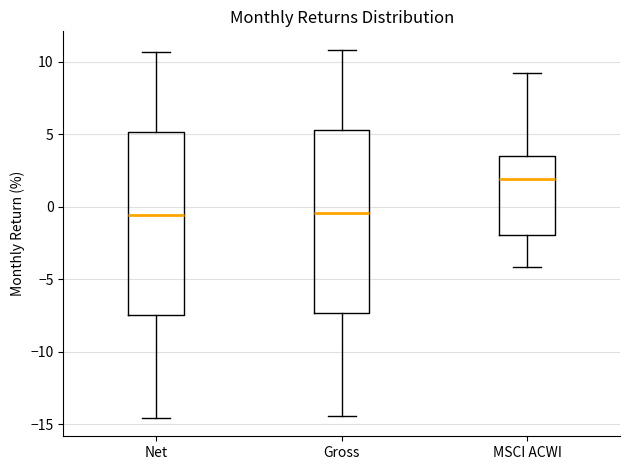

Reading left to right, read every box against the y-axis: the position of its median line, the range the box covers, and the ends of its whiskers. The values are not printed on the chart, so give them approximately, as read against the axis.

Net: median -0.5, box -7.5 to 5.0, whiskers -14.5 to 10.5
Gross: median -0.5, box -7.5 to 5.5, whiskers -14.5 to 11.0
MSCI ACWI: median 2.0, box -2.0 to 3.5, whiskers -4.0 to 9.0